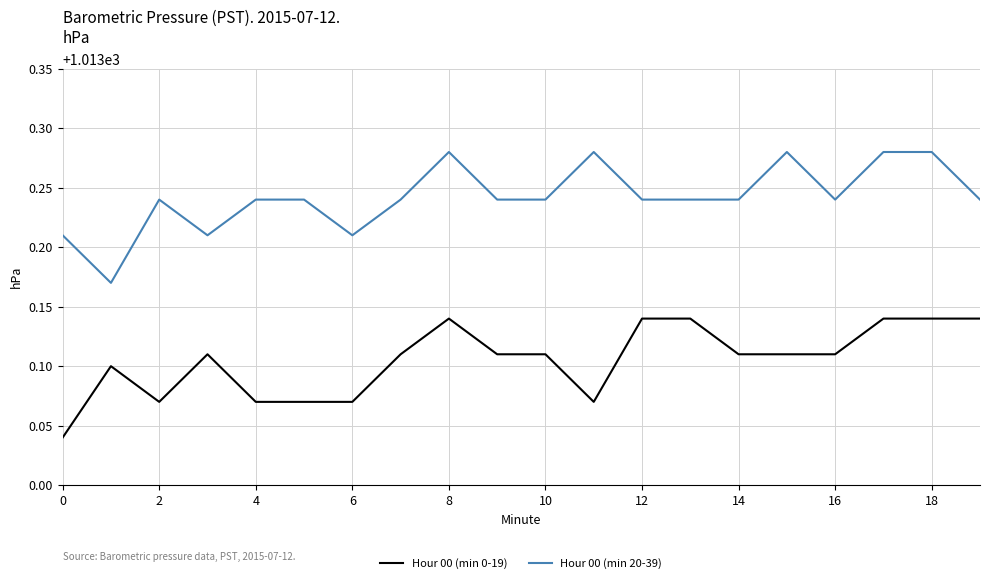

Rank the series by their average value, from highest to lowest.

Hour 00 (min 20-39), Hour 00 (min 0-19)